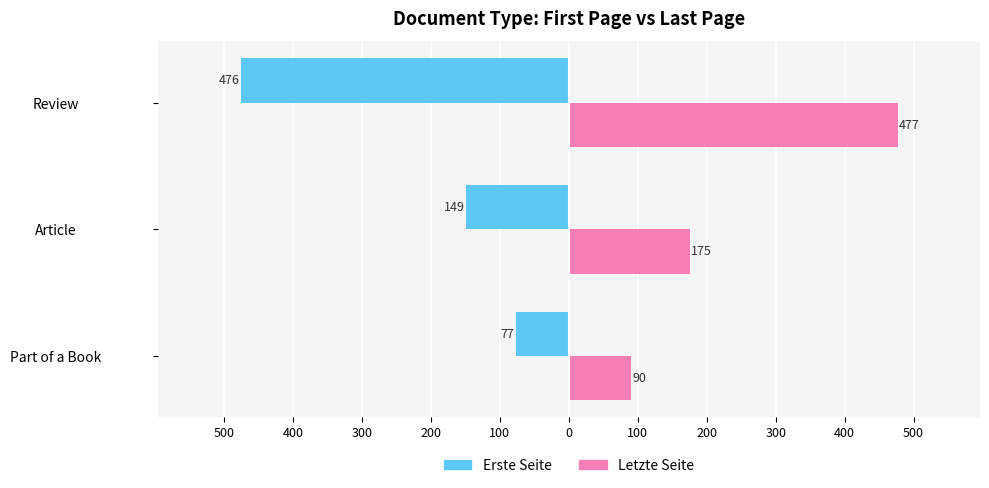

What is the sum of all Erste Seite values?

-702